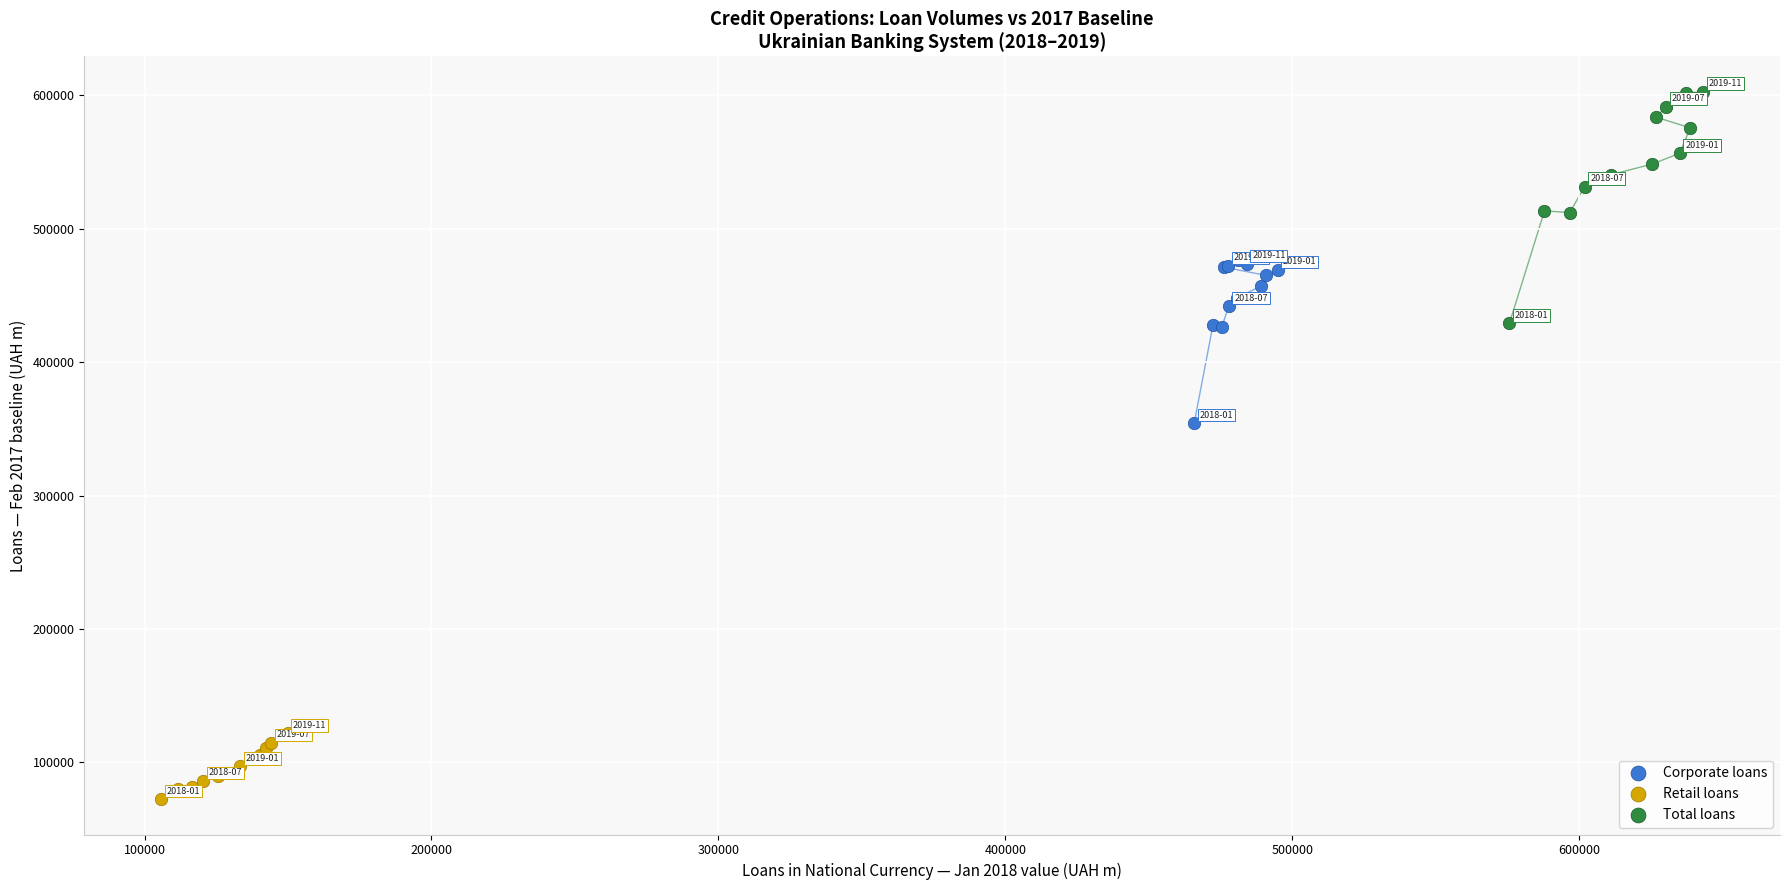

Which series reaches the minimum Y coordinate?

Retail loans